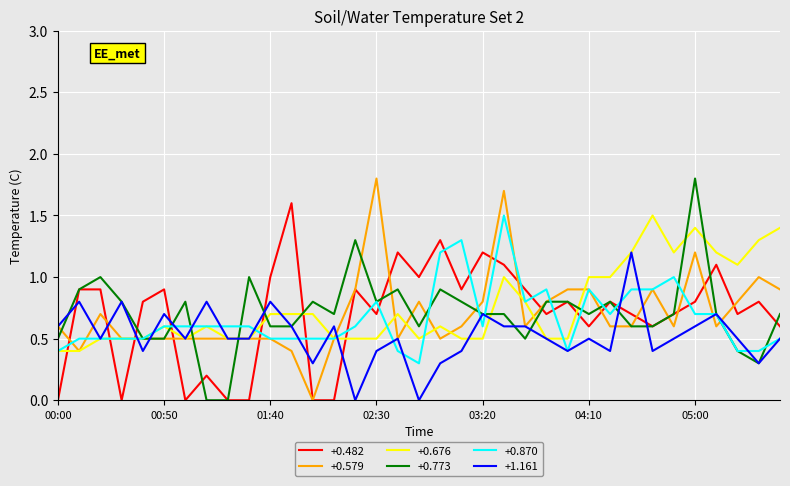

What is the maximum value for +0.870?

1.5